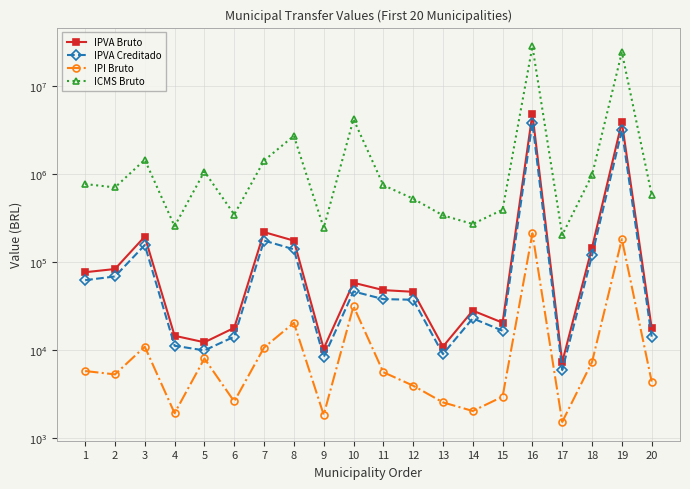

Does the chart display data point markers on the line(s)?

Yes